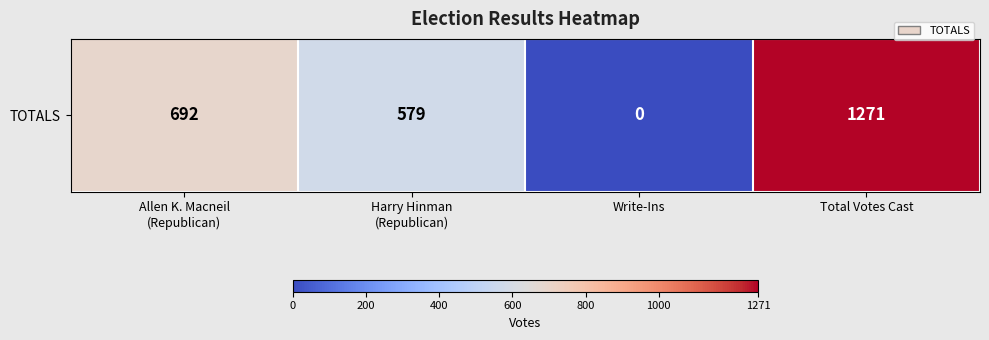

Where is the data nearest to the value 635?

Harry Hinman
(Republican)